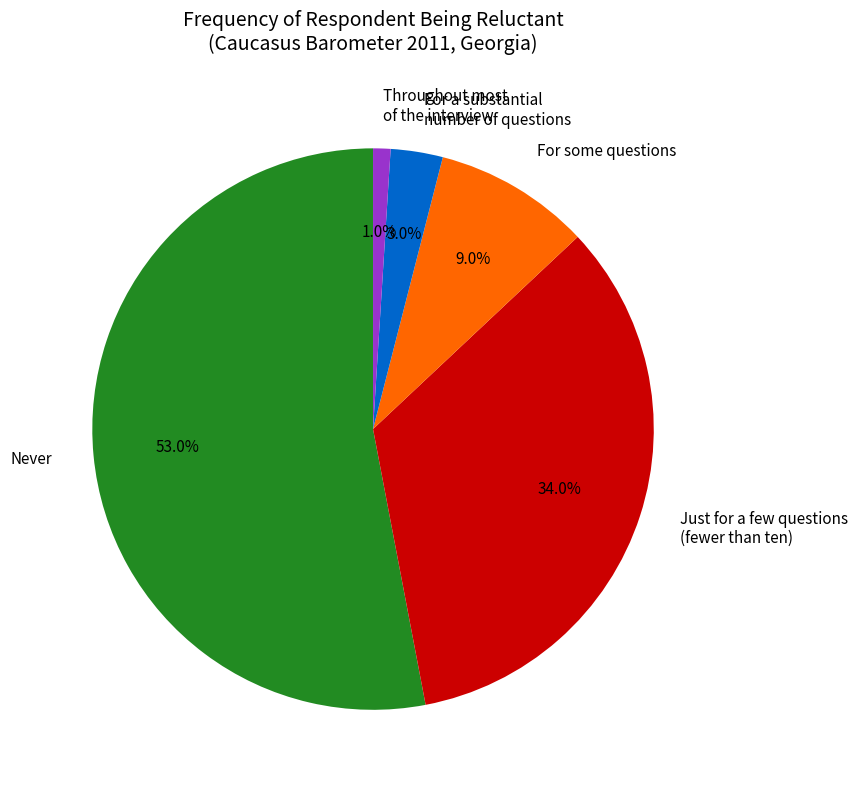

True or false: For some questions accounts for 9% of the total.

True